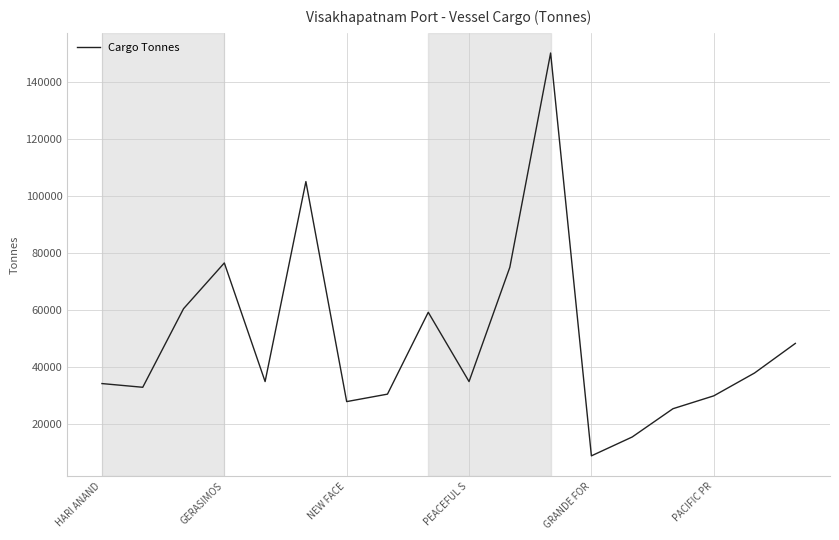

How many categories are shown in the chart?

18